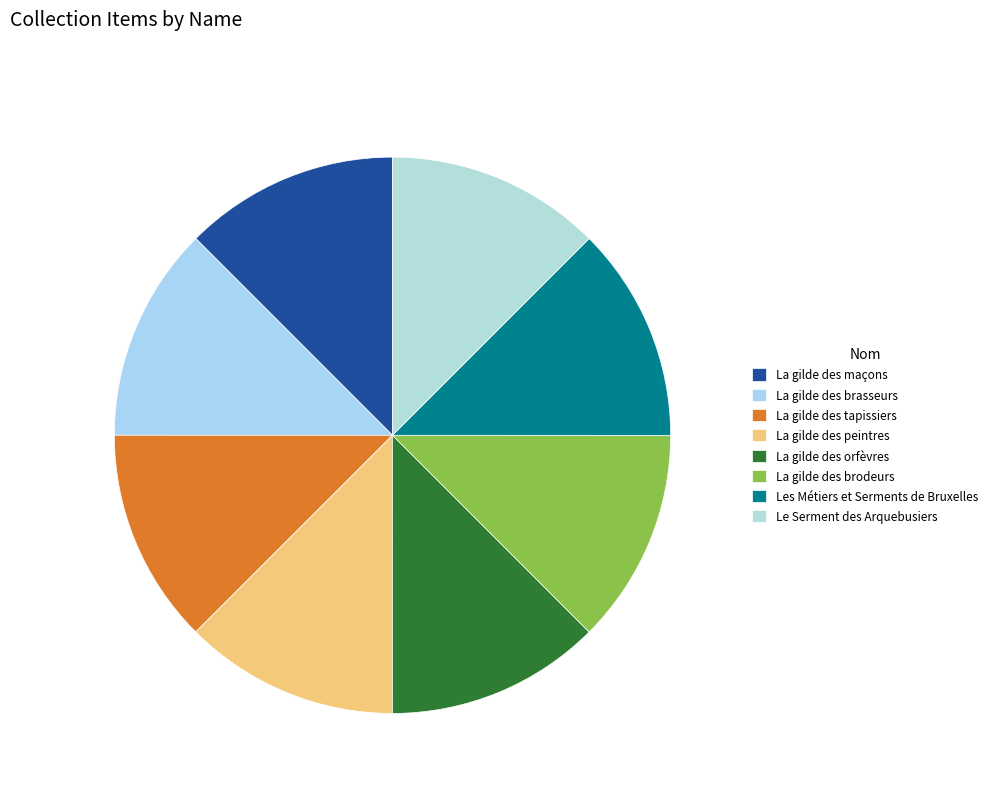

The Les Métiers et Serments de Bruxelles slice represents 13% of the pie. True or false?

True